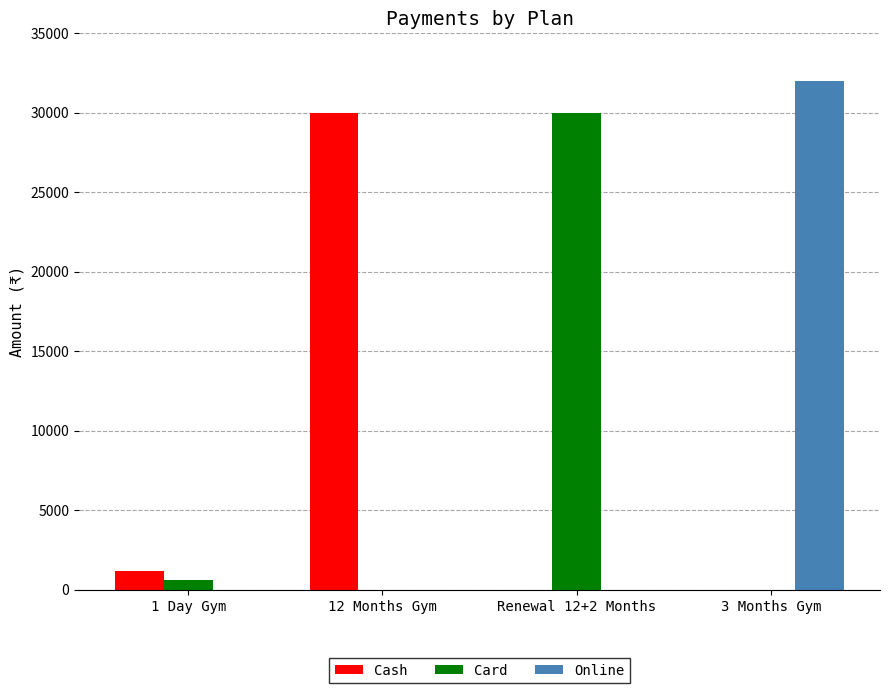

What is the maximum value for Card?

30000